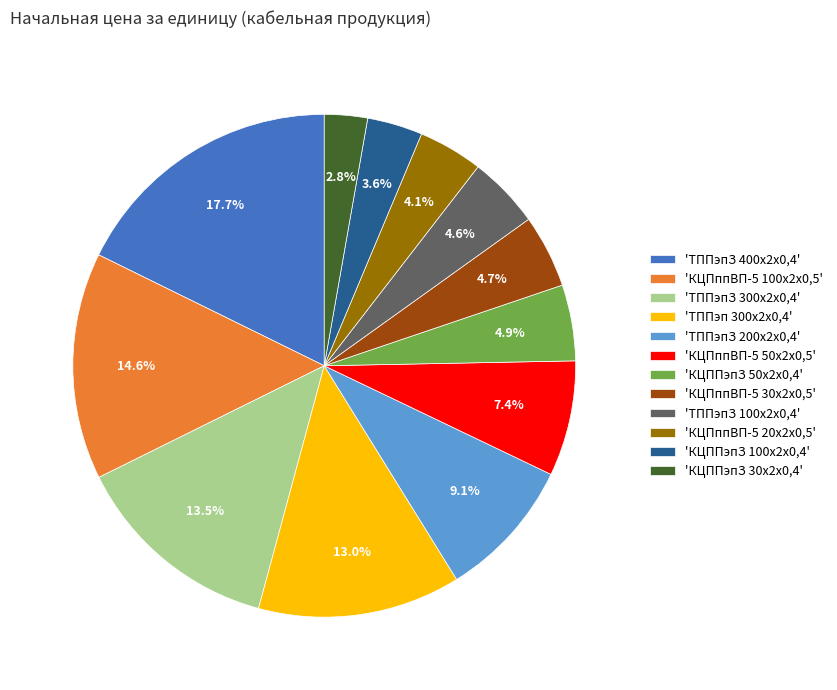

Do 'ТППэпЗ 100x2x0,4' and 'КЦПппВП-5 30x2x0,5' together represent more than half of the pie?

No